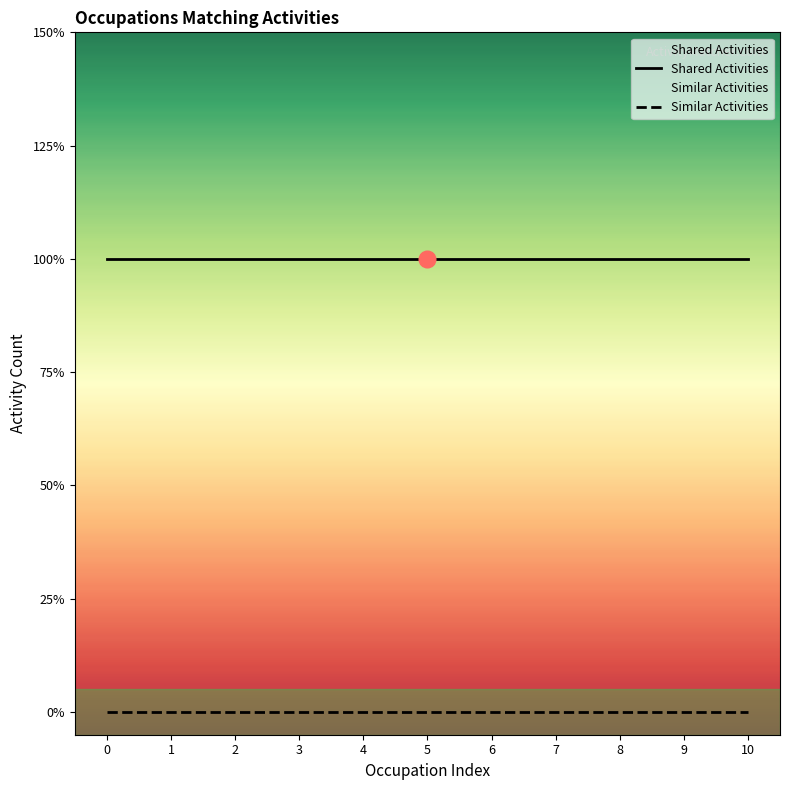

Reading right to left, what are all the values shown in this chart?

Shared Activities: 1	1	1	1	1	1	1	1	1	1	1
Similar Activities: 0	0	0	0	0	0	0	0	0	0	0